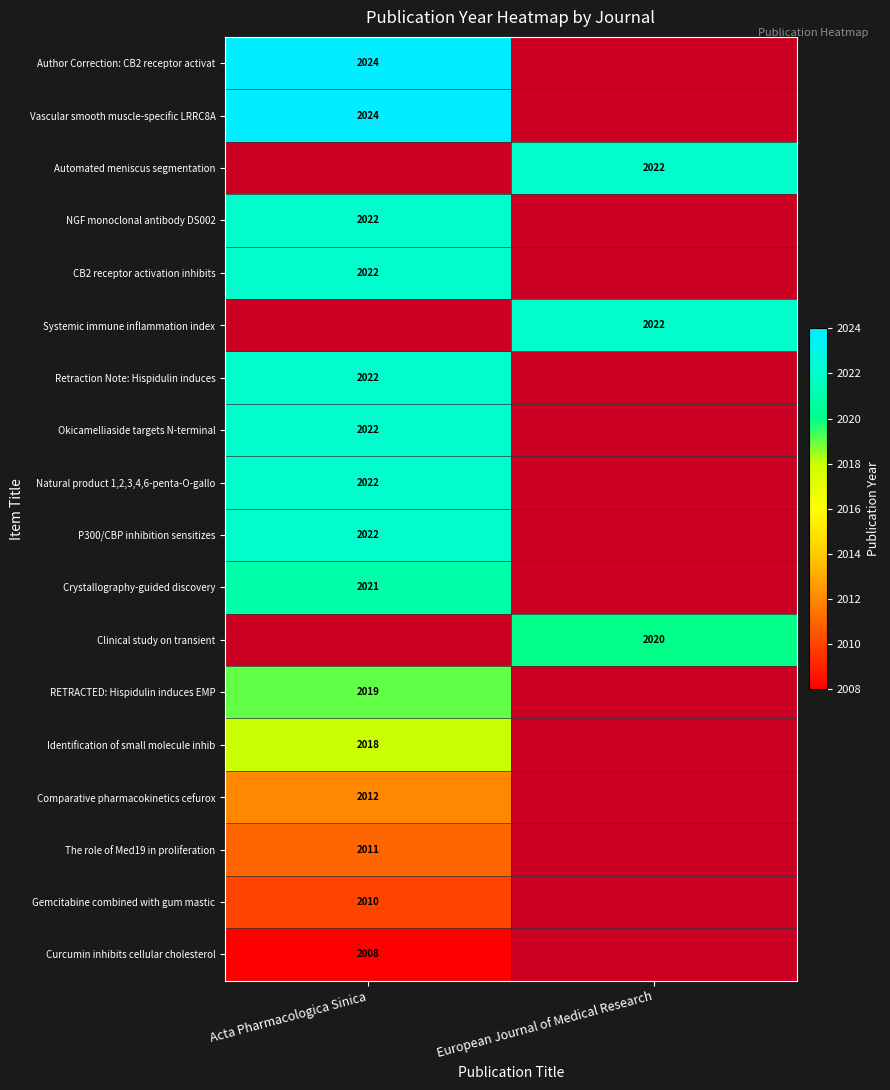

True or false: Curcumin inhibits cellular cholesterol has a value of 2008 at Acta Pharmacologica Sinica.

True